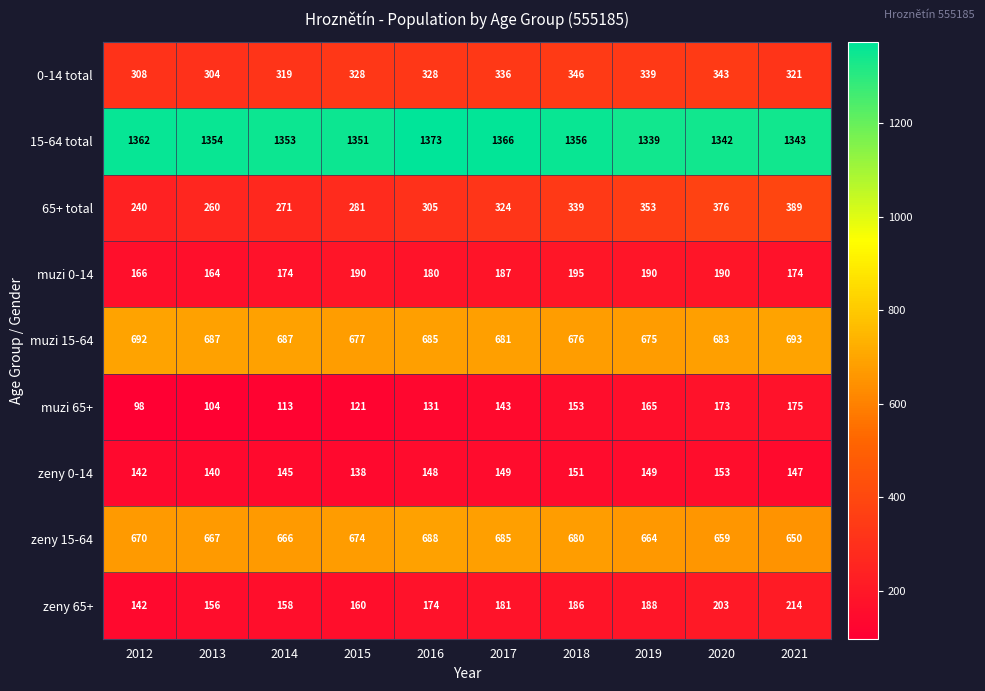

Which category has the highest value across all series?

2016